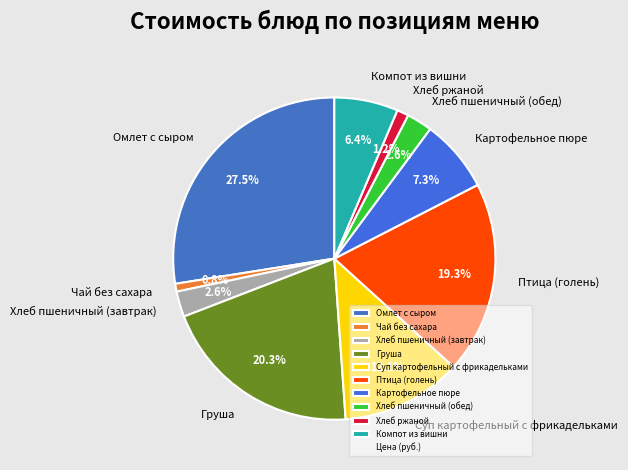

What percentage is the Чай без сахара slice, to the nearest percent?

1%